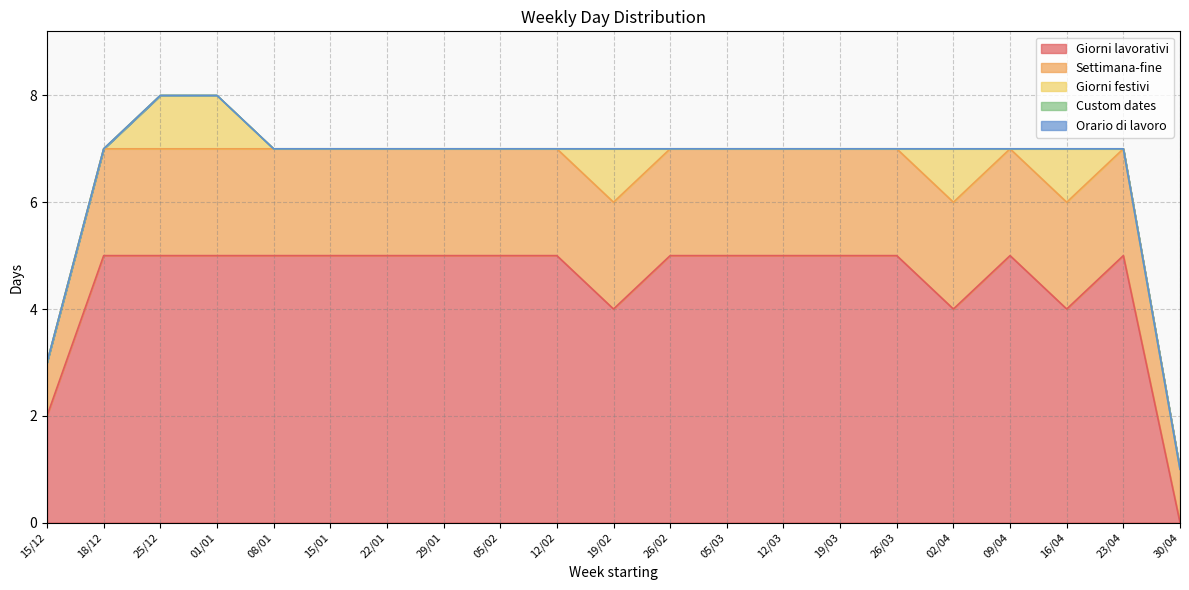

Which series has the widest spread of values?

Giorni lavorativi